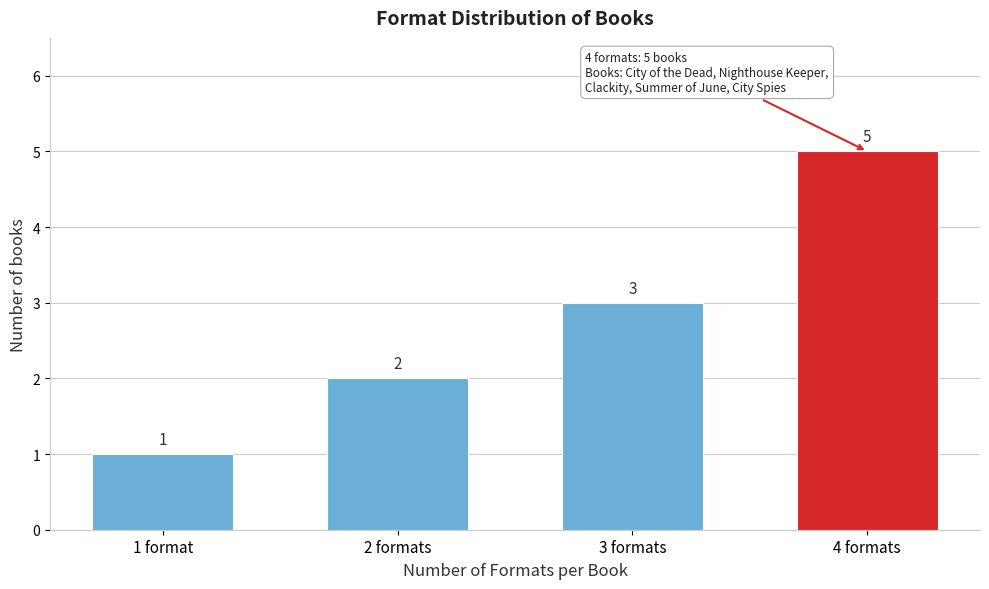

Reading left to right, list all the values displayed in this chart.

1	2	3	5